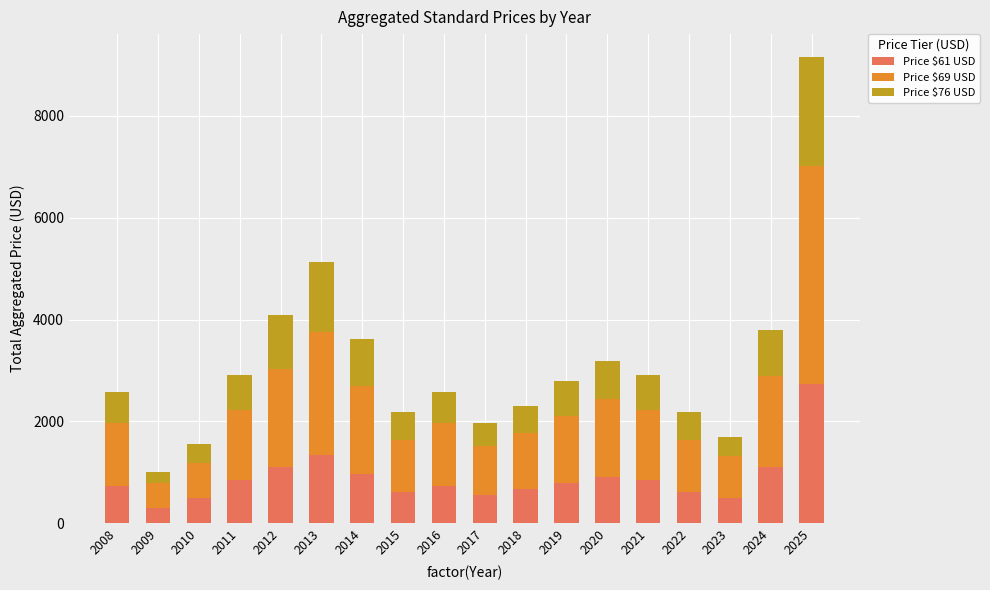

At which category is the sum across all series the highest?

2025